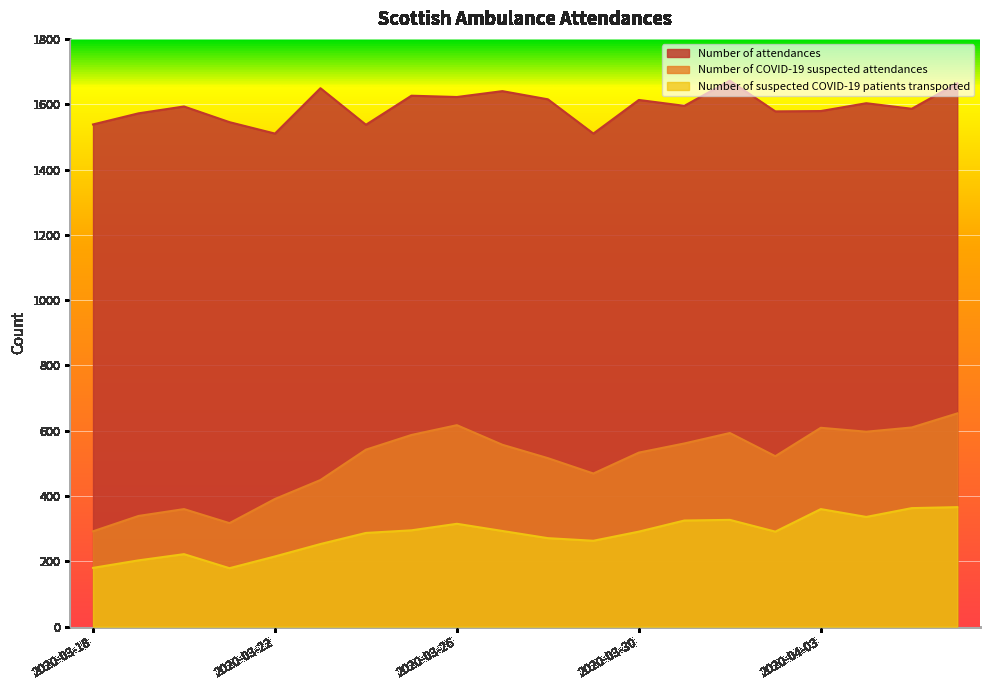

At which category does Number of attendances reach its first local valley?

2020-03-22